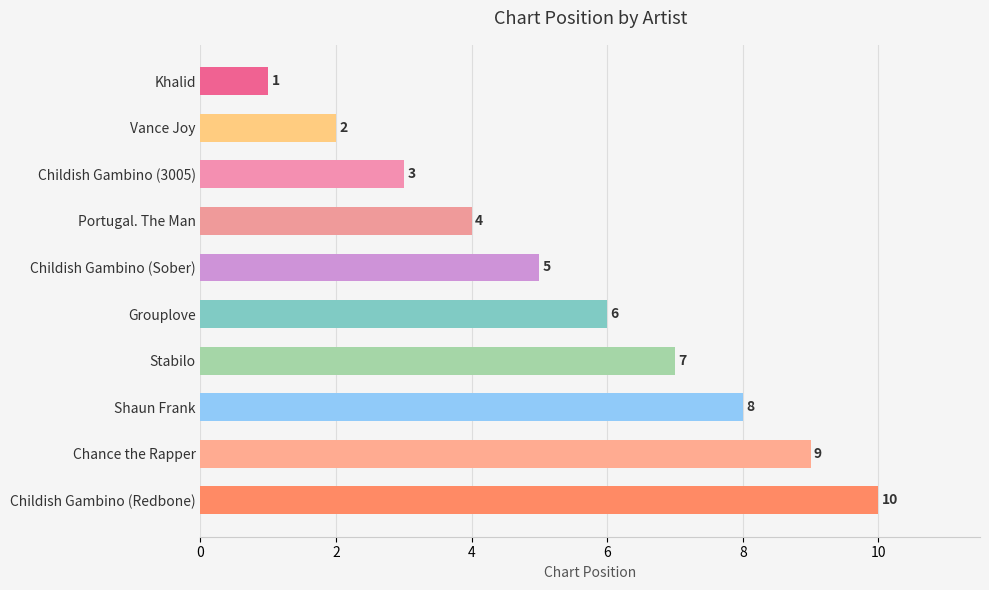

Where is the data nearest to the value 5?

Childish Gambino (Sober)